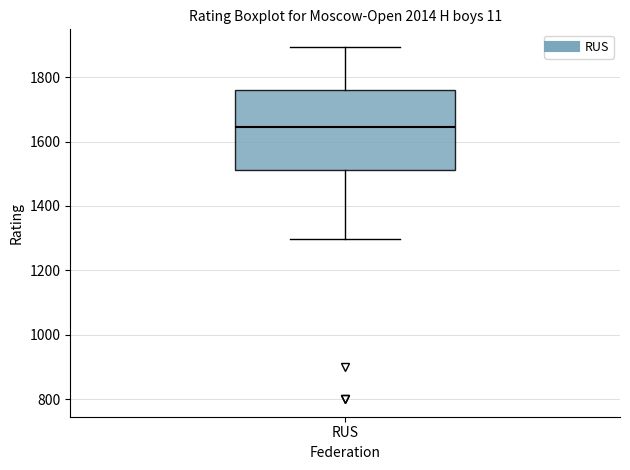

Where does the lower whisker of the box for RUS end on the y-axis? The values are not printed on the chart, so give them approximately, as read against the axis.

1300